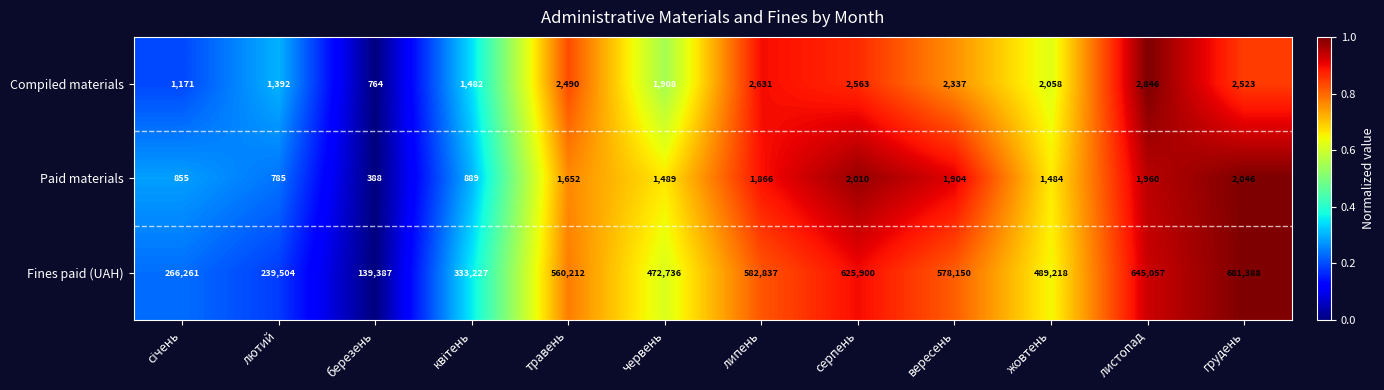

What is the minimum value shown in the chart?

388